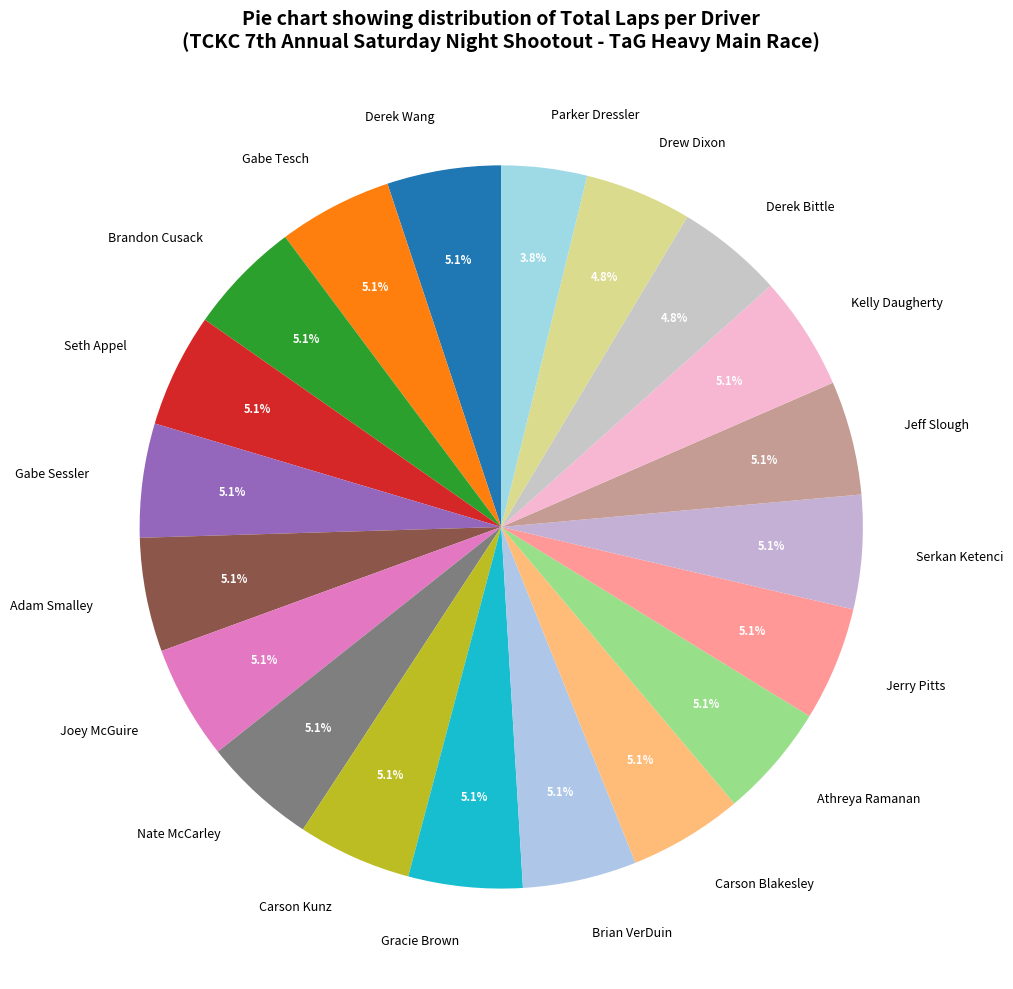

The Jerry Pitts slice represents 5% of the pie. True or false?

True